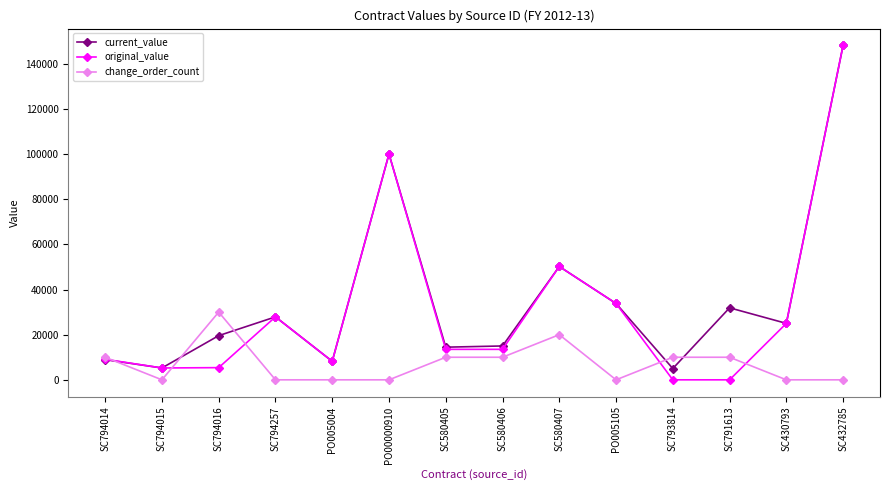

True or false: change_order_count has a value of 20000.0 at SC580407.

True